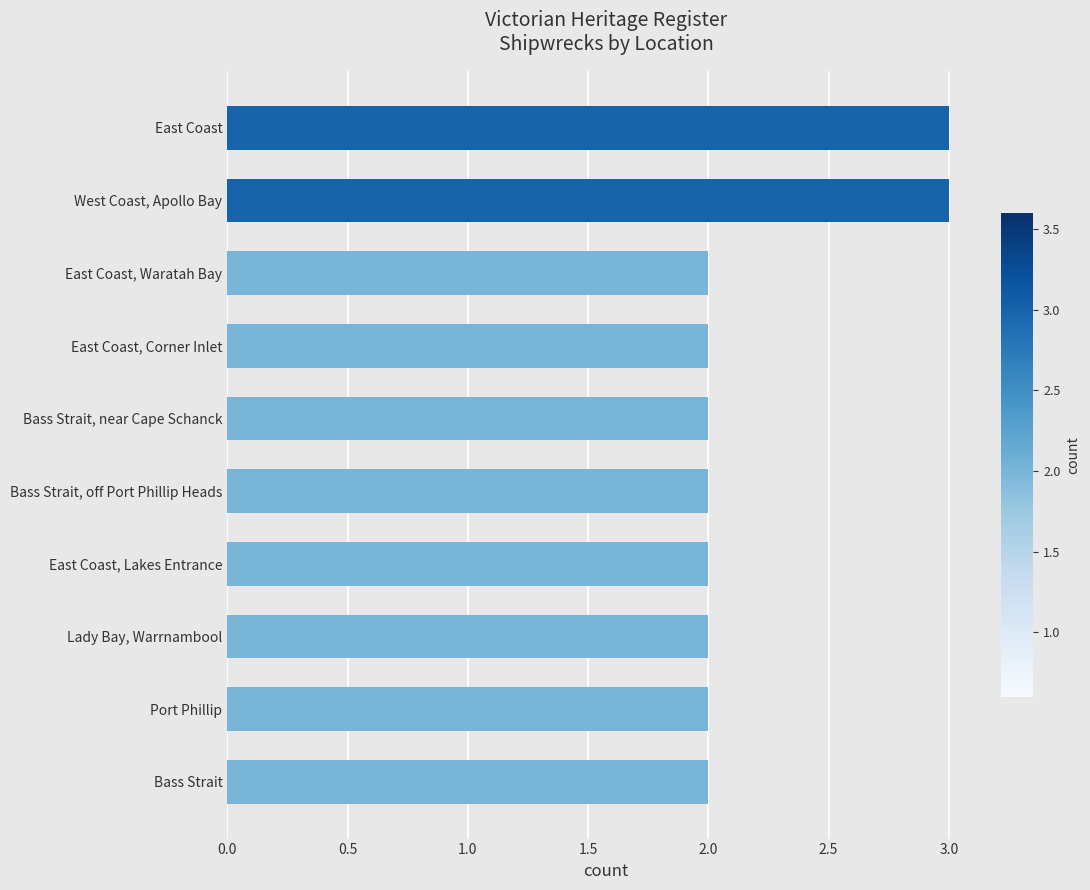

What is the average value?

2